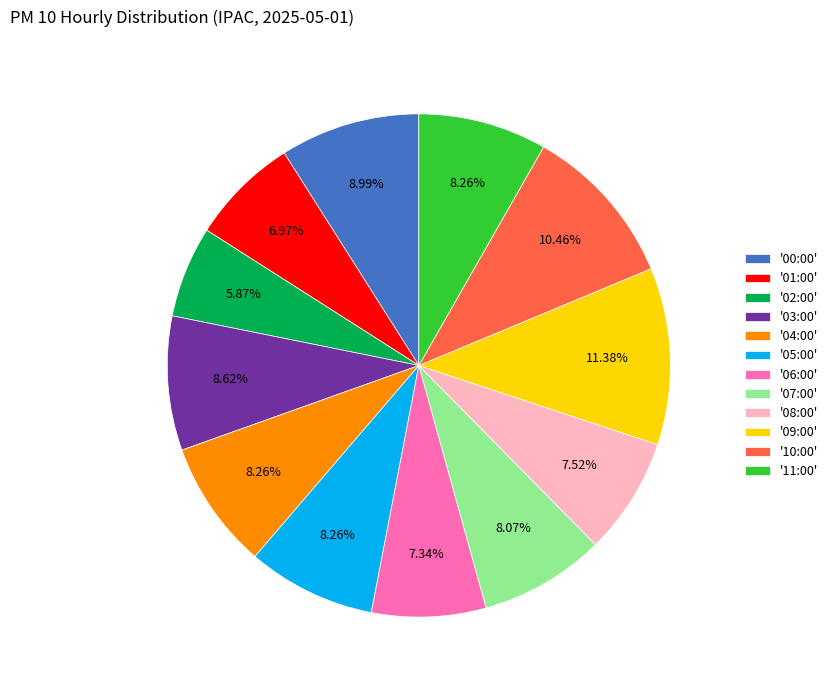

Does any single category account for the majority?

No